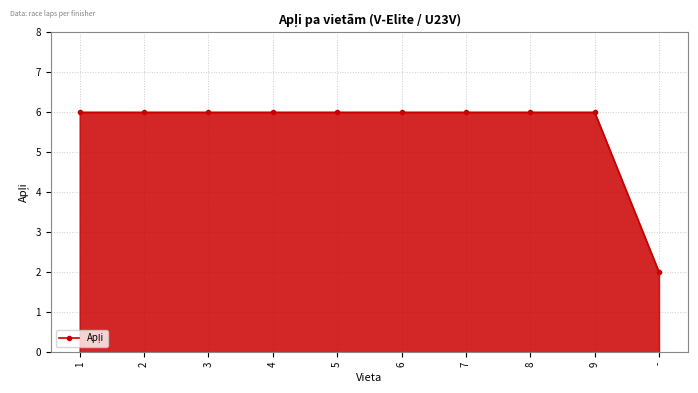

Count the number of categories in the chart.

10